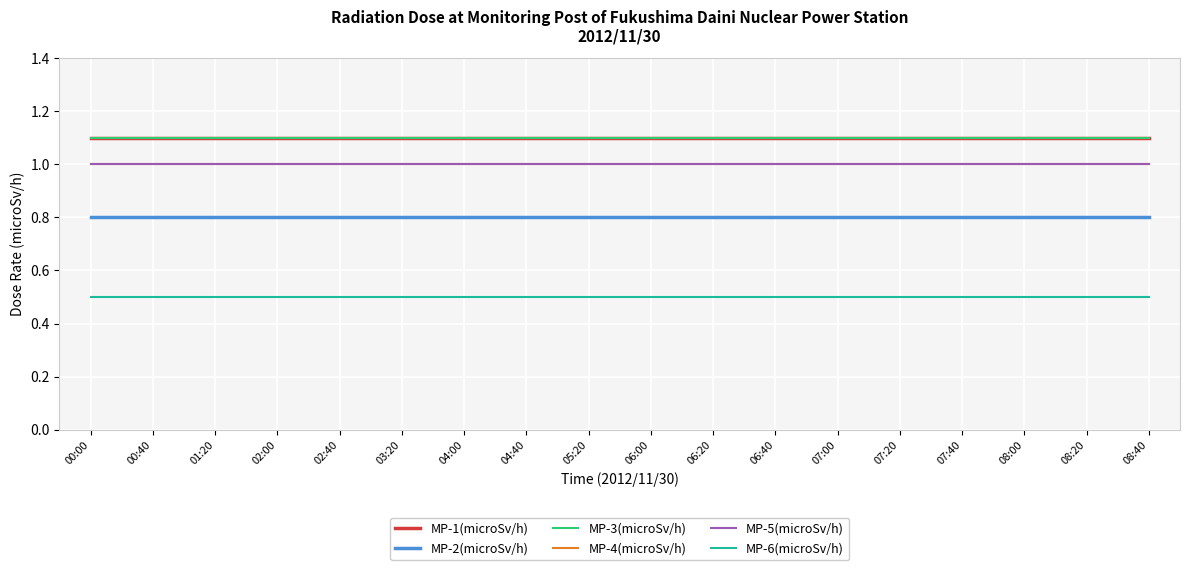

Is this an area chart (filled region under the line)?

No